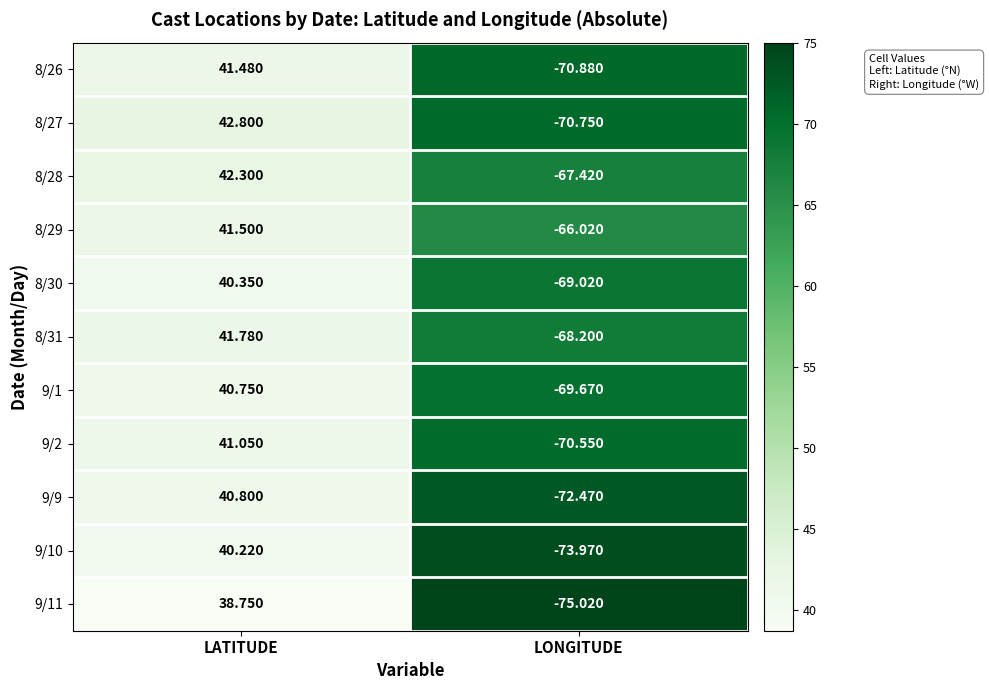

What is the difference between the highest and lowest values at LONGITUDE?

9.0